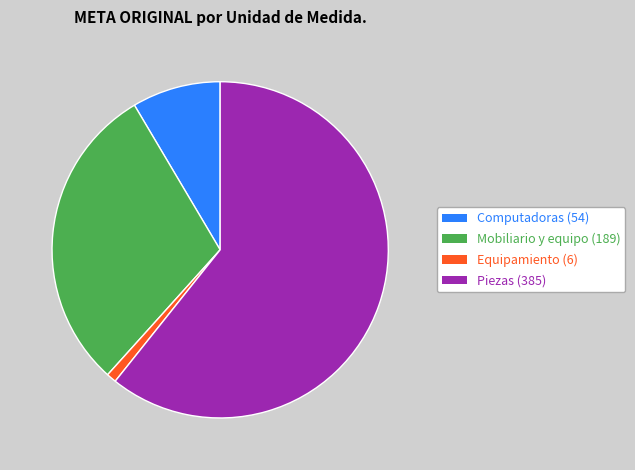

Which has a higher value, Computadoras (54) or Mobiliario y equipo (189)?

Mobiliario y equipo (189)